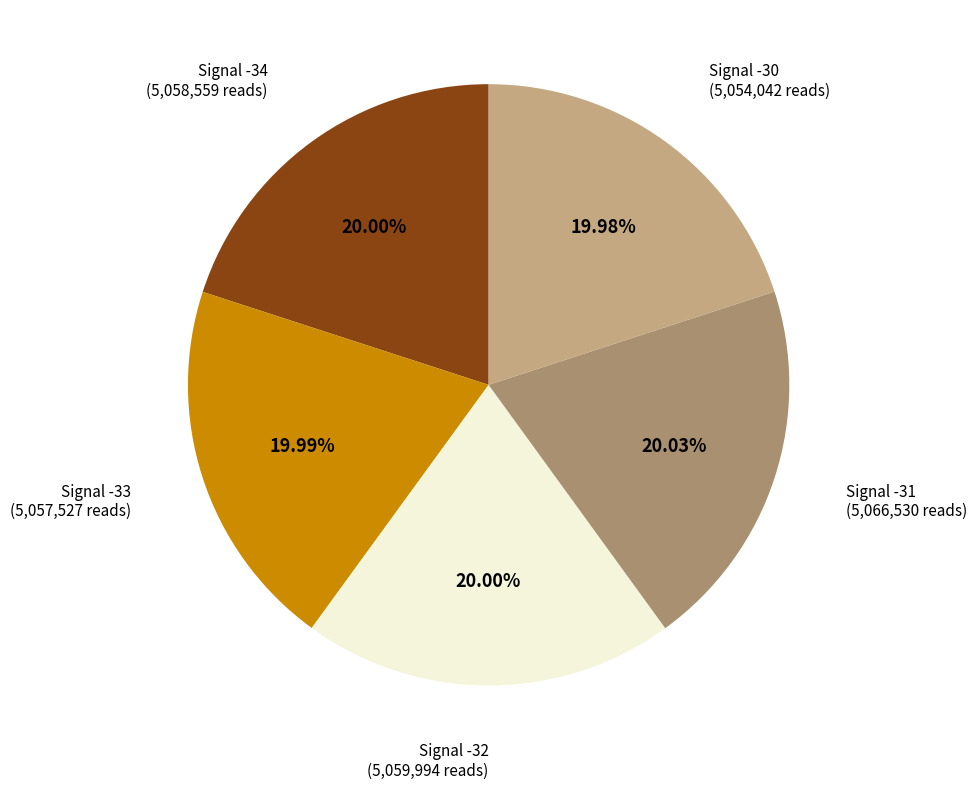

Does any single category account for the majority?

No